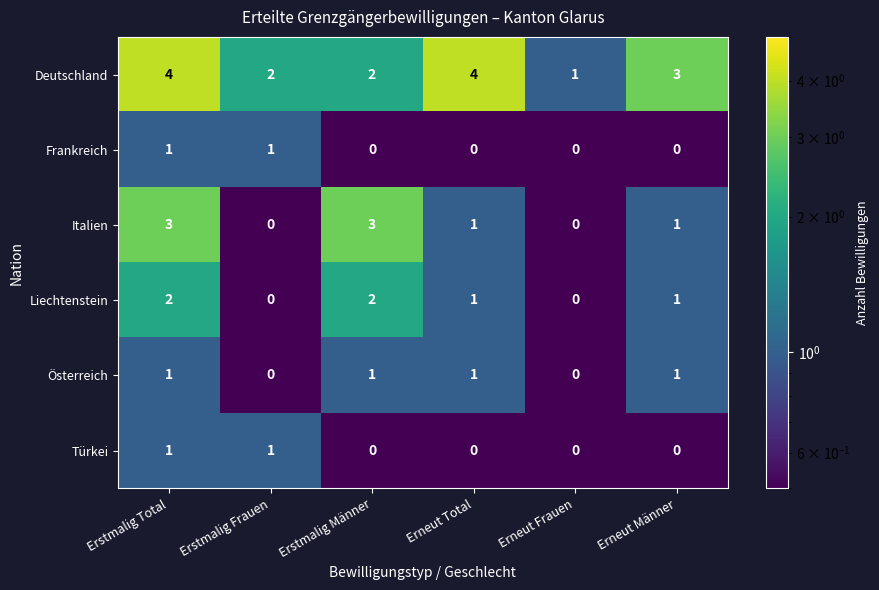

Is the value of Österreich at Erneut Total greater than the value of Liechtenstein at Erstmalig Männer?

No